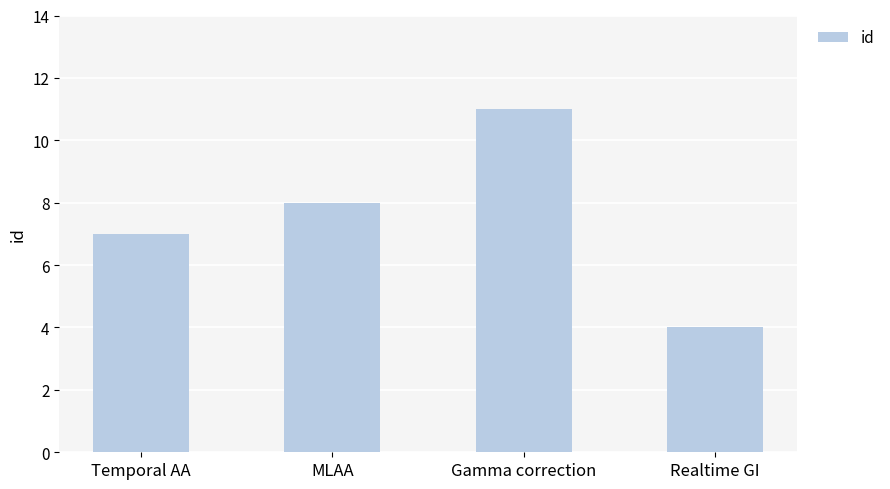

Are the bars grouped side by side (vs. stacked)?

No